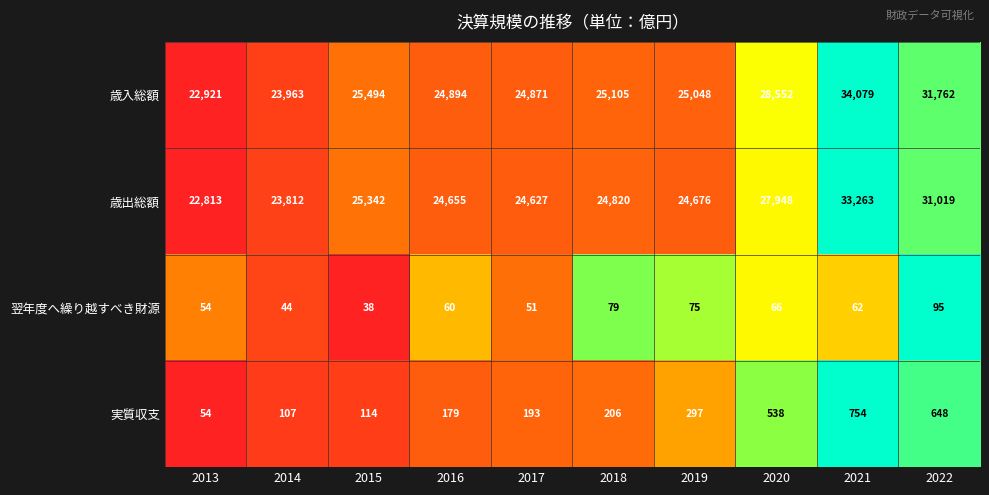

How many categories are shown in the chart?

10